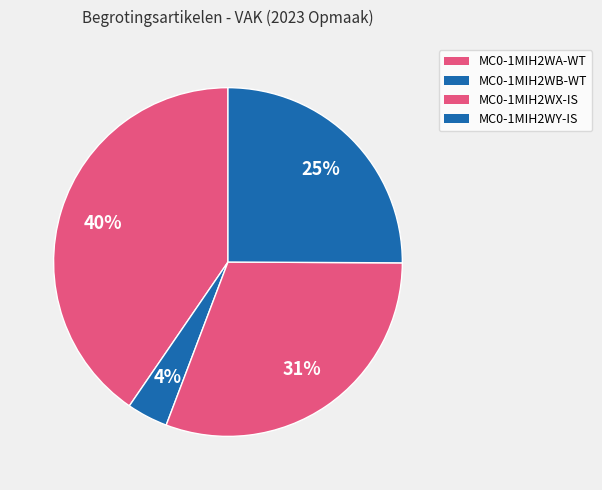

What is the change in value from MC0-1MIH2WA-WT to MC0-1MIH2WY-IS?

-14744